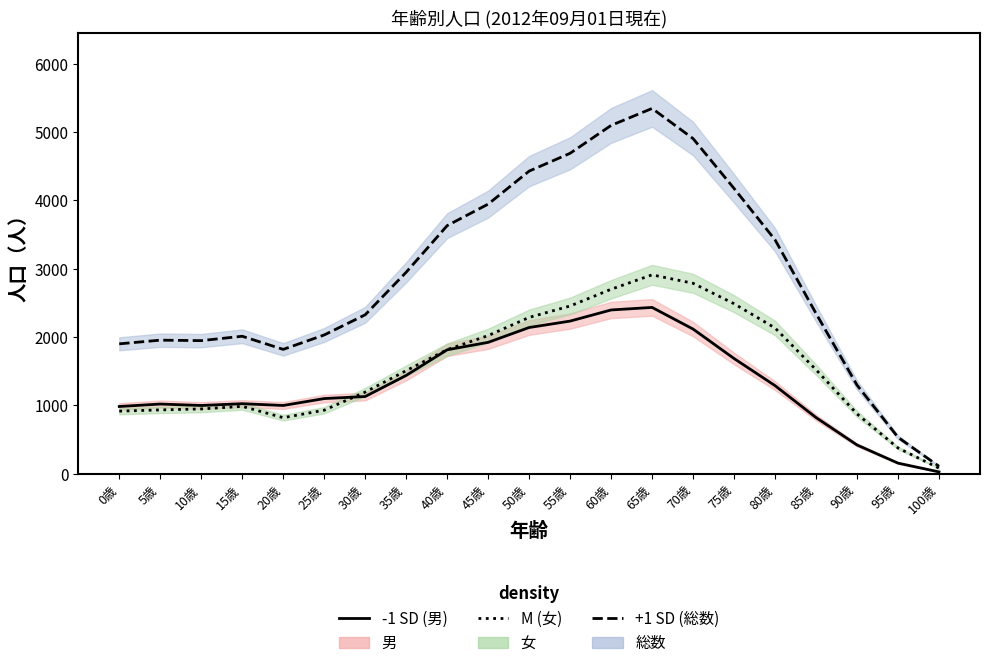

Which series changed the most between 0歳 and 30歳?

総数